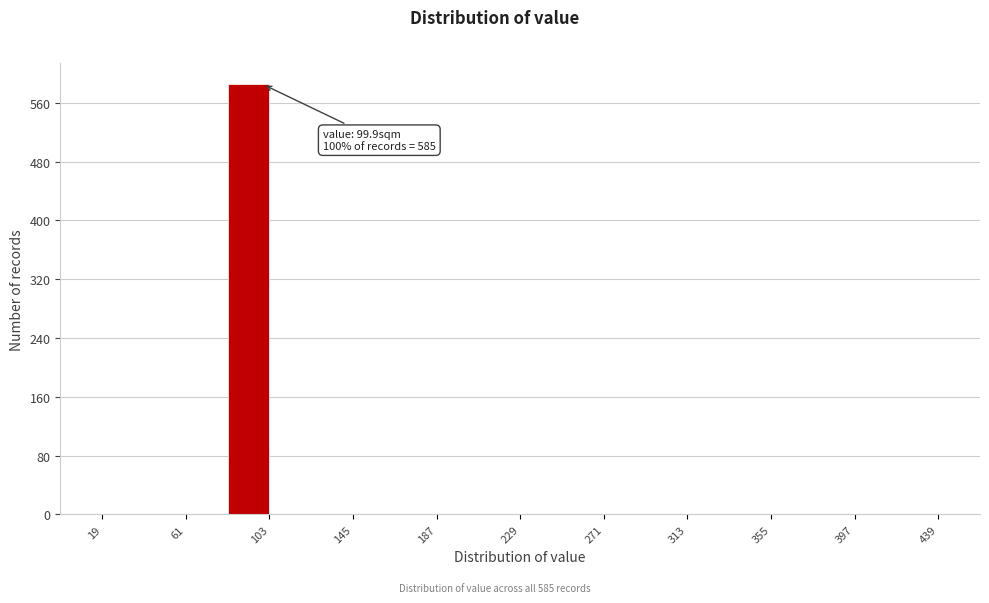

Over which range of the x-axis is the bar tallest?

82 to 103